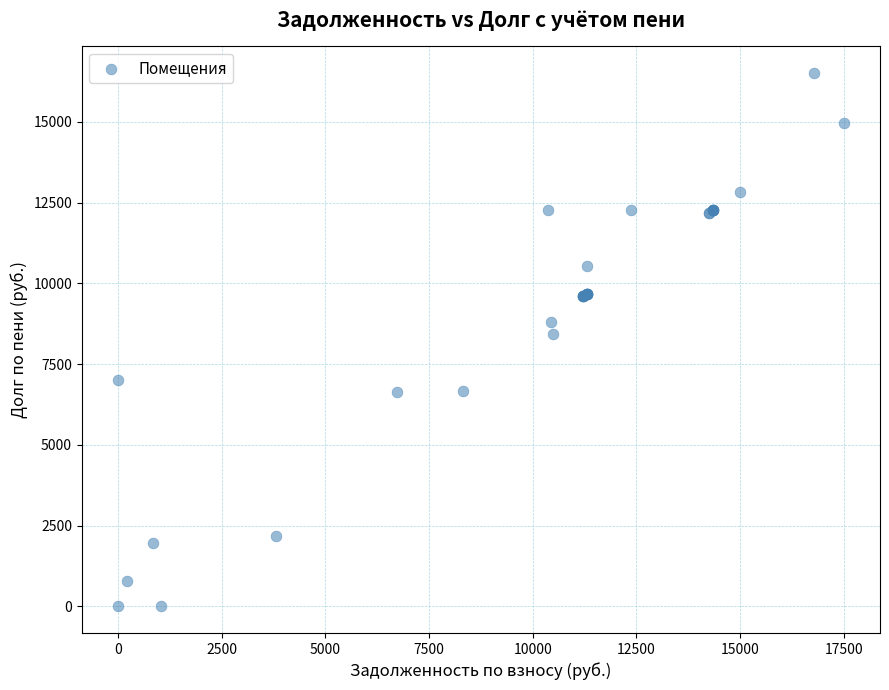

What Y value in the scatter plot is closest to 8256?

8441.8